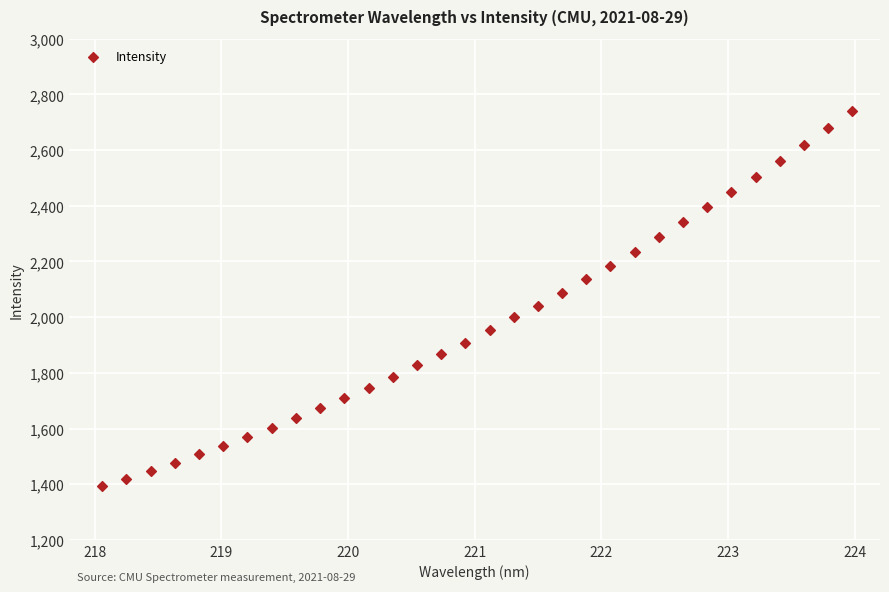

What is the range of X values (max minus min)?

5.9